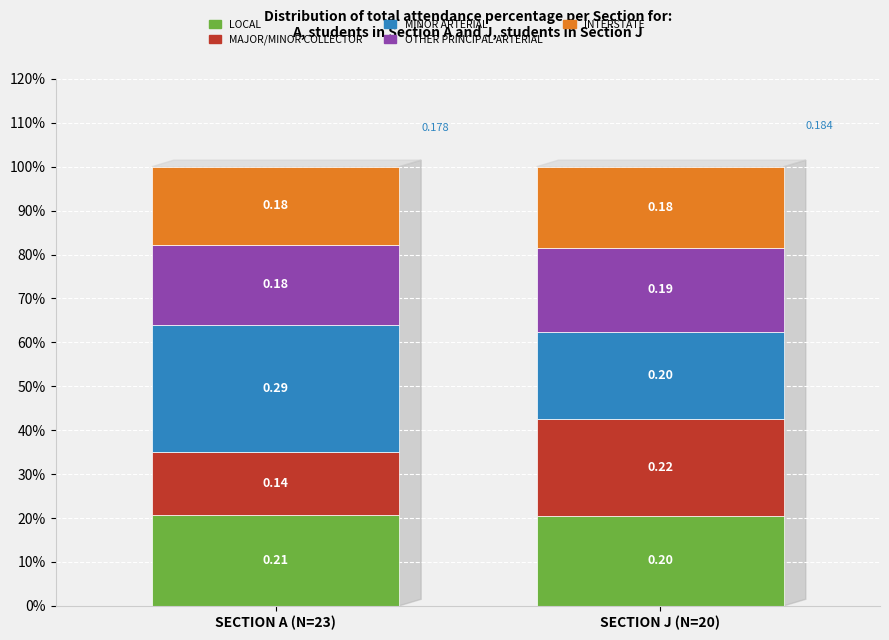

Read the OTHER PRINCIPAL ARTERIAL value at SECTION A (N=23).

0.2